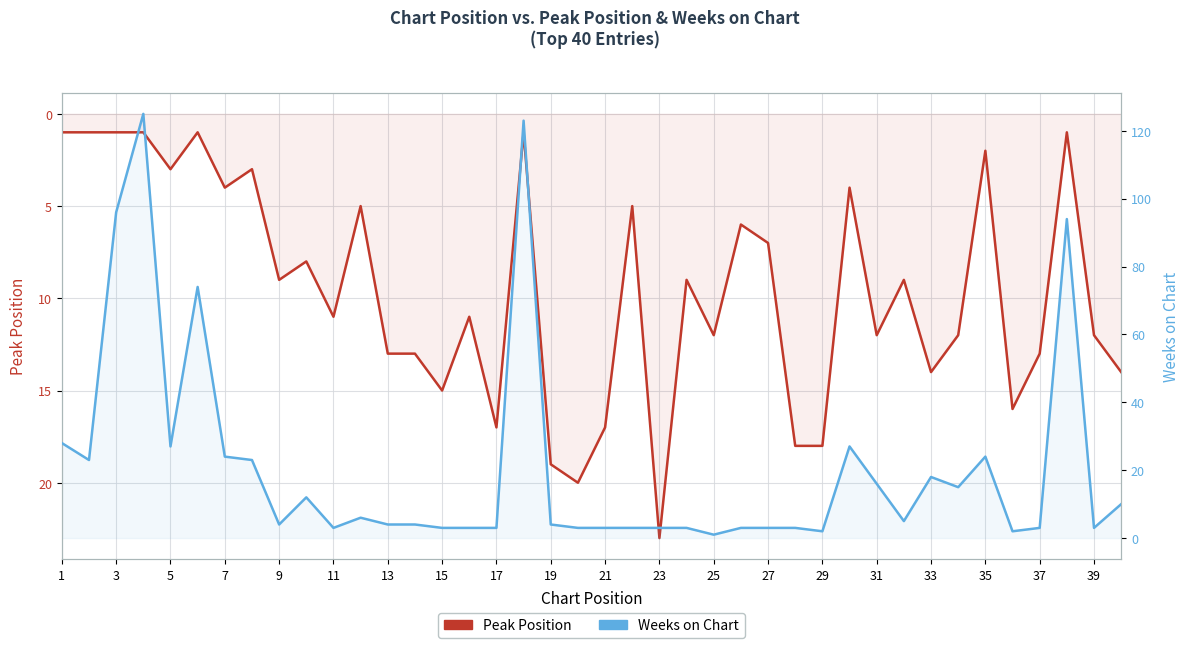

The value of Peak Position at 15 is 7. True or false?

False